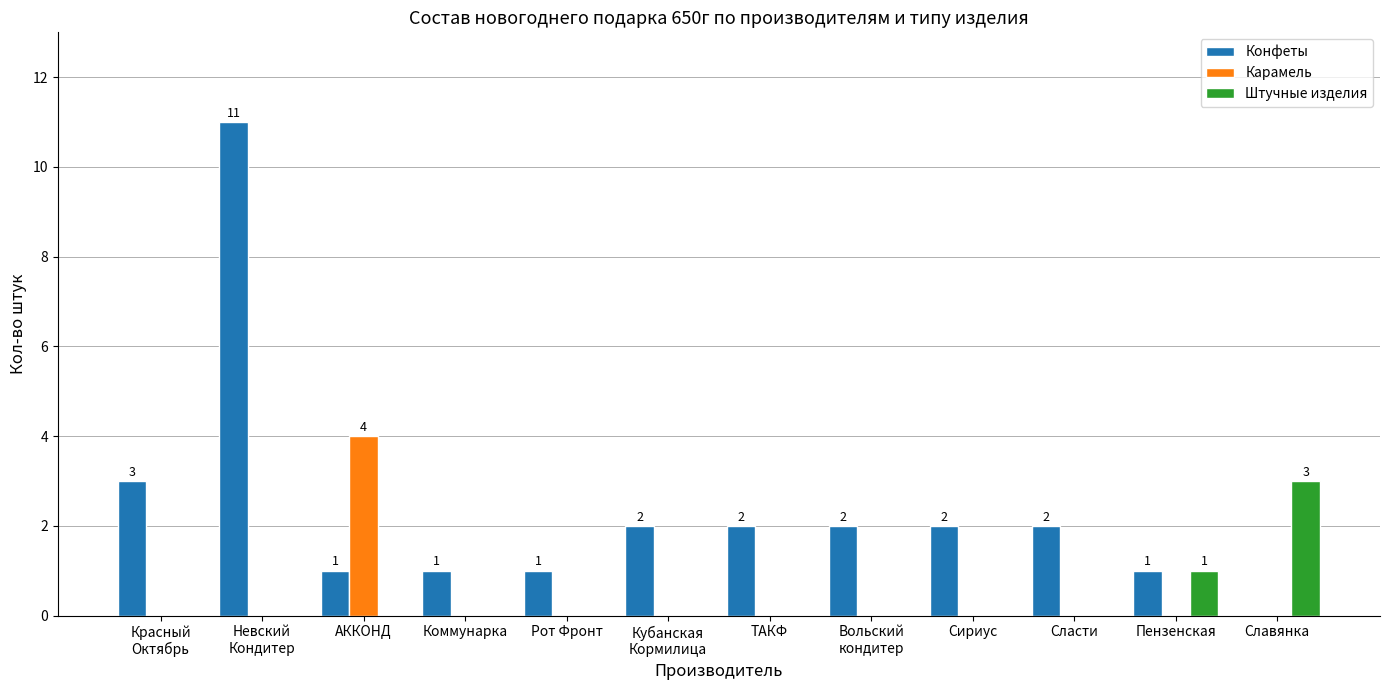

What is the maximum value shown in the chart?

11